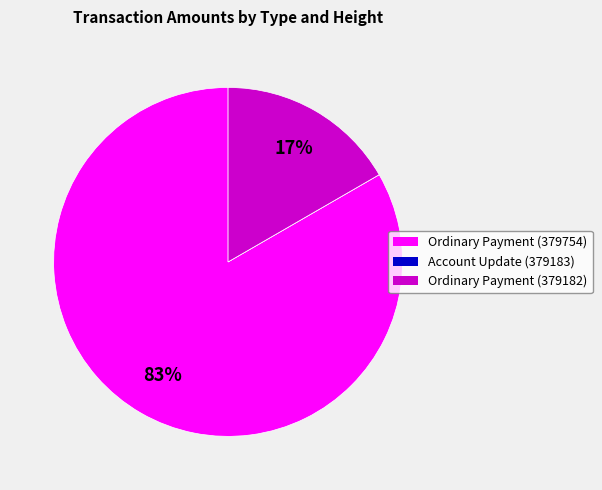

What is the majority slice?

Ordinary Payment (379754)